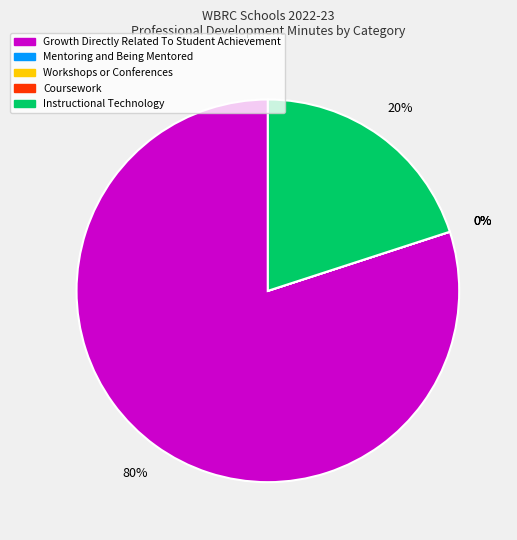

How many segments does this pie chart have?

5